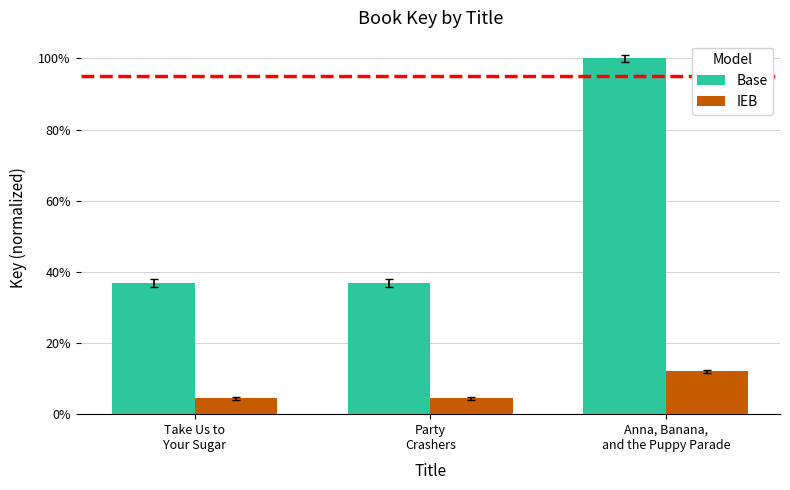

Does the chart contain any negative values?

No